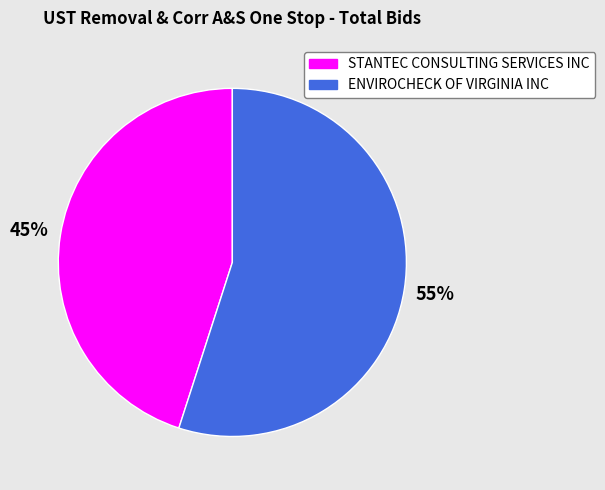

Which category has the smallest portion of the pie?

STANTEC CONSULTING SERVICES INC